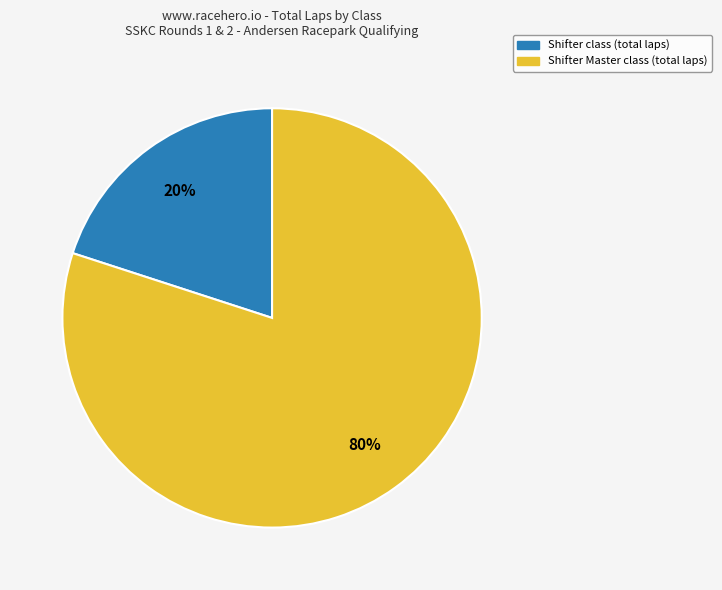

Does any single category account for the majority?

Yes